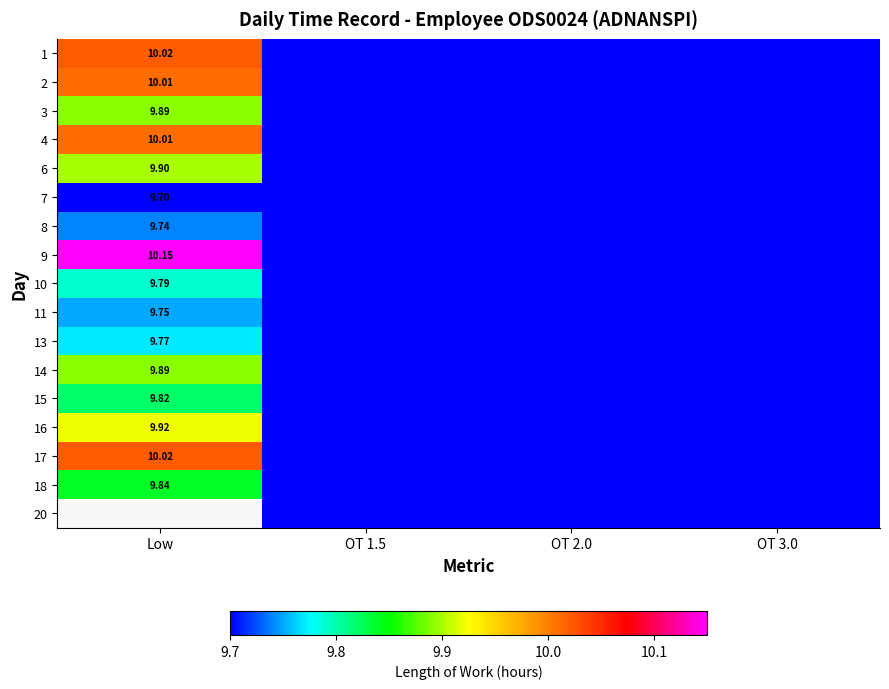

How many data points does each series have?

4